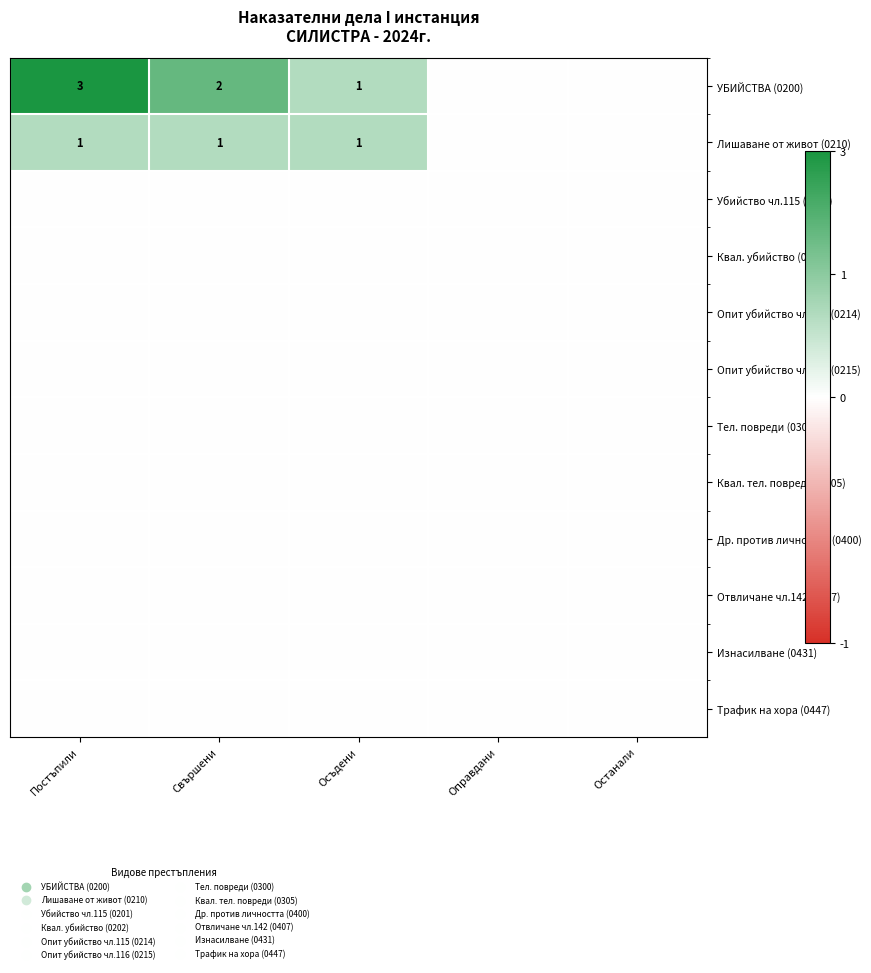

At Постъпили, list the series in order from smallest to largest.

Убийство чл.115 (0201), Квал. убийство (0202), Опит убийство чл.115 (0214), Опит убийство чл.116 (0215), Тел. повреди (0300), Квал. тел. повреди (0305), Др. против личността (0400), Отвличане чл.142 (0407), Изнасилване (0431), Трафик на хора (0447), Лишаване от живот (0210), УБИЙСТВА (0200)